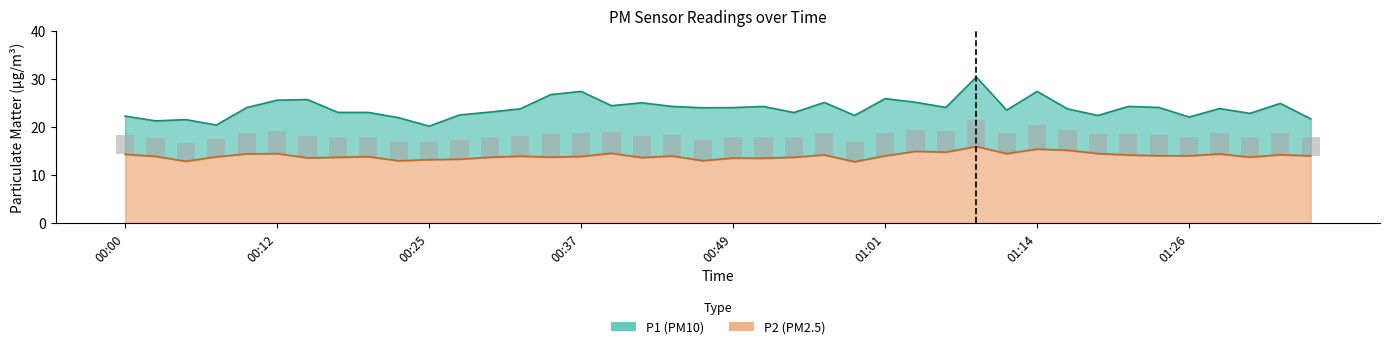

Read the P2 value at 00:32.

13.9